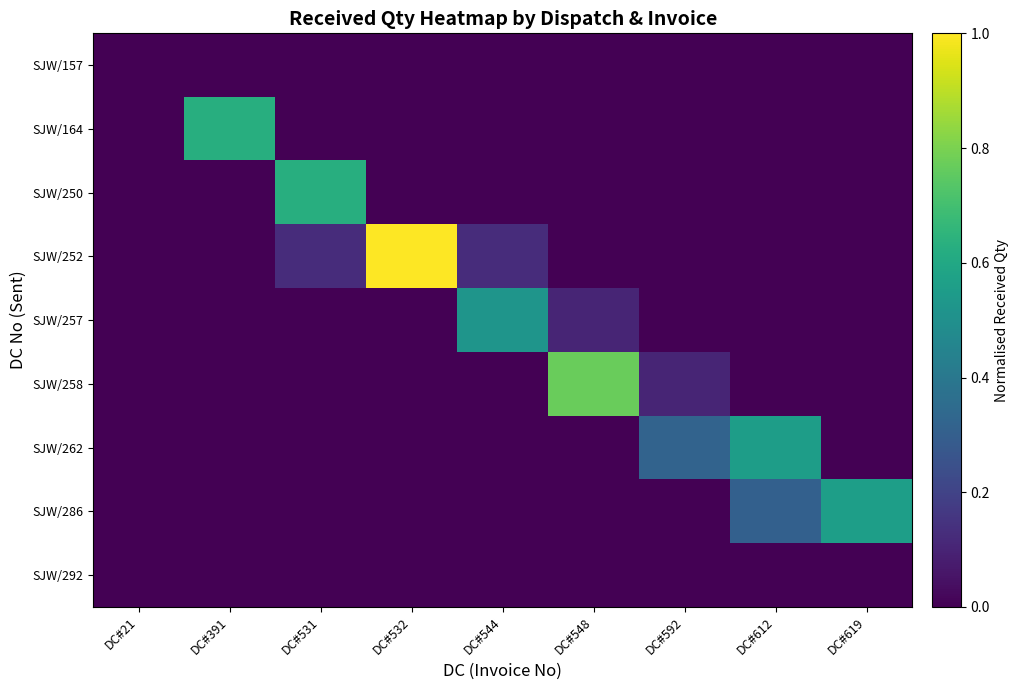

Reading left to right, list all the values displayed in this chart.

SJW/157: DC#21=0.0	DC#391=0.0	DC#531=0.0	DC#532=0.0	DC#544=0.0	DC#548=0.0	DC#592=0.0	DC#612=0.0	DC#619=0.0
SJW/164: DC#21=0.0	DC#391=0.6	DC#531=0.0	DC#532=0.0	DC#544=0.0	DC#548=0.0	DC#592=0.0	DC#612=0.0	DC#619=0.0
SJW/250: DC#21=0.0	DC#391=0.0	DC#531=0.6	DC#532=0.0	DC#544=0.0	DC#548=0.0	DC#592=0.0	DC#612=0.0	DC#619=0.0
SJW/252: DC#21=0.0	DC#391=0.0	DC#531=0.1	DC#532=1.0	DC#544=0.1	DC#548=0.0	DC#592=0.0	DC#612=0.0	DC#619=0.0
SJW/257: DC#21=0.0	DC#391=0.0	DC#531=0.0	DC#532=0.0	DC#544=0.5	DC#548=0.1	DC#592=0.0	DC#612=0.0	DC#619=0.0
SJW/258: DC#21=0.0	DC#391=0.0	DC#531=0.0	DC#532=0.0	DC#544=0.0	DC#548=0.8	DC#592=0.1	DC#612=0.0	DC#619=0.0
SJW/262: DC#21=0.0	DC#391=0.0	DC#531=0.0	DC#532=0.0	DC#544=0.0	DC#548=0.0	DC#592=0.3	DC#612=0.6	DC#619=0.0
SJW/286: DC#21=0.0	DC#391=0.0	DC#531=0.0	DC#532=0.0	DC#544=0.0	DC#548=0.0	DC#592=0.0	DC#612=0.3	DC#619=0.6
SJW/292: DC#21=0.0	DC#391=0.0	DC#531=0.0	DC#532=0.0	DC#544=0.0	DC#548=0.0	DC#592=0.0	DC#612=0.0	DC#619=0.0